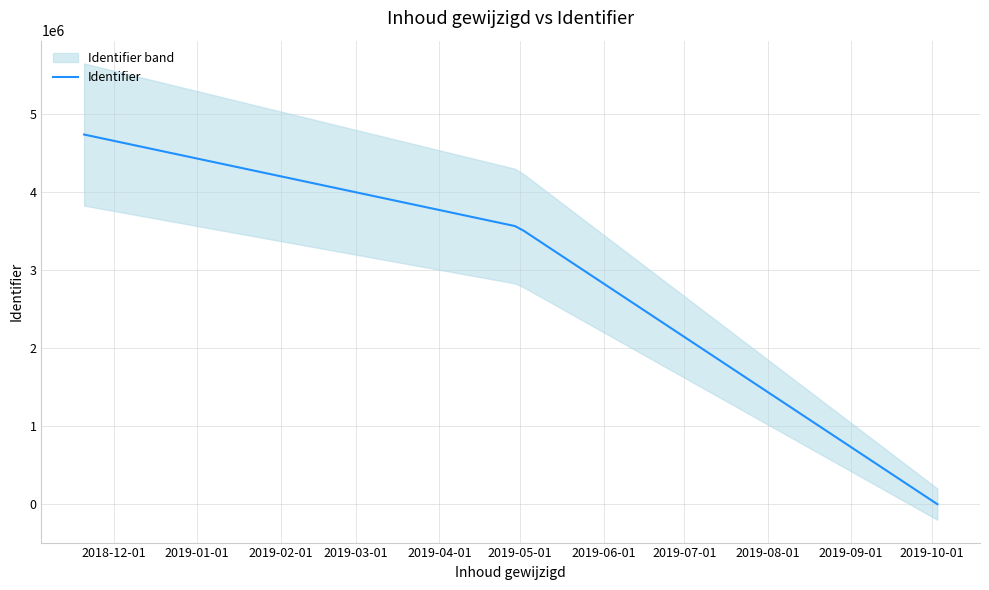

What is the highest value of the Identifier series?

4739828.0